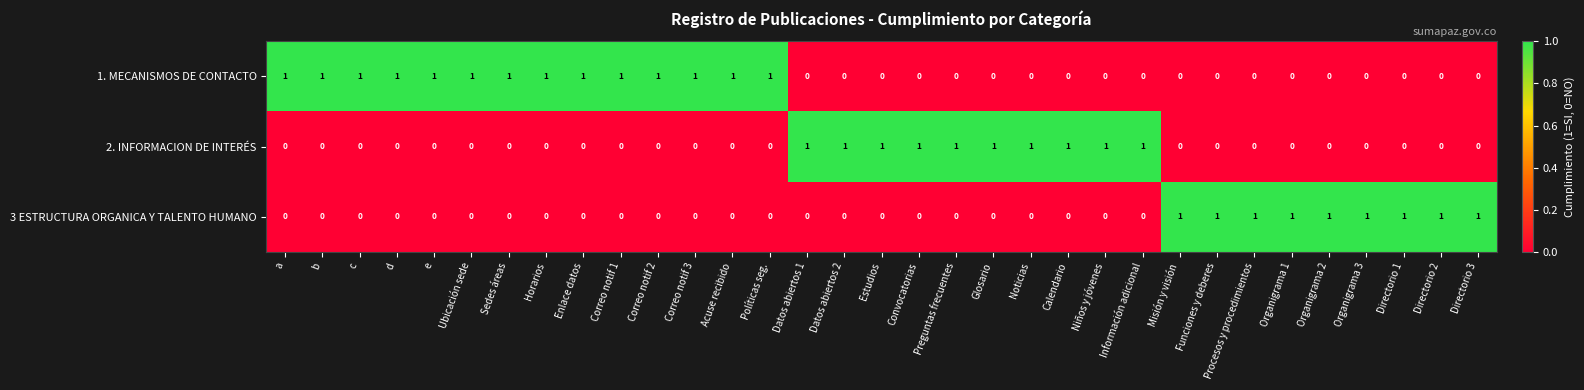

True or false: 2. INFORMACION DE INTERÉS has a value of 0 at Ubicación sede.

True